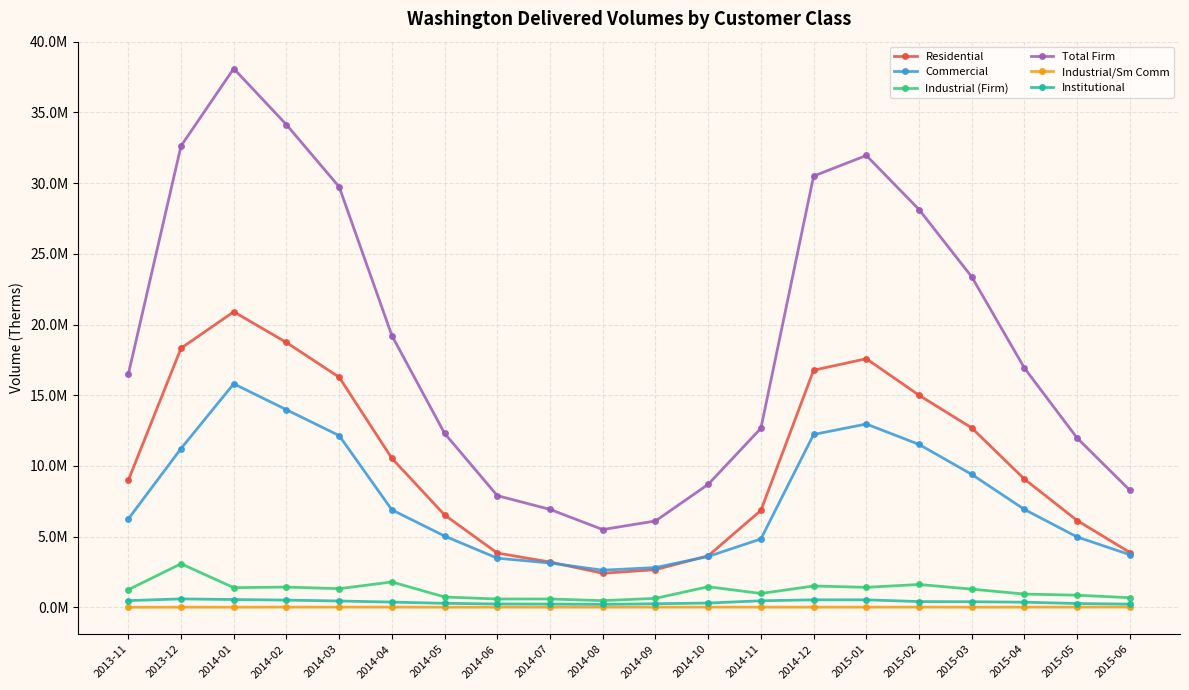

What is the average value of the Institutional series?

381140